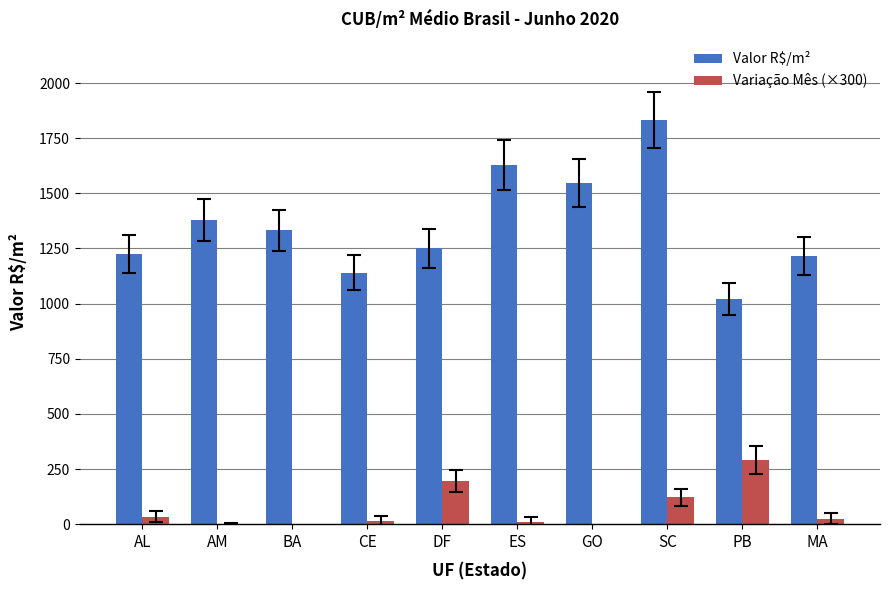

Which series has the largest total across all categories?

Valor R$/m²